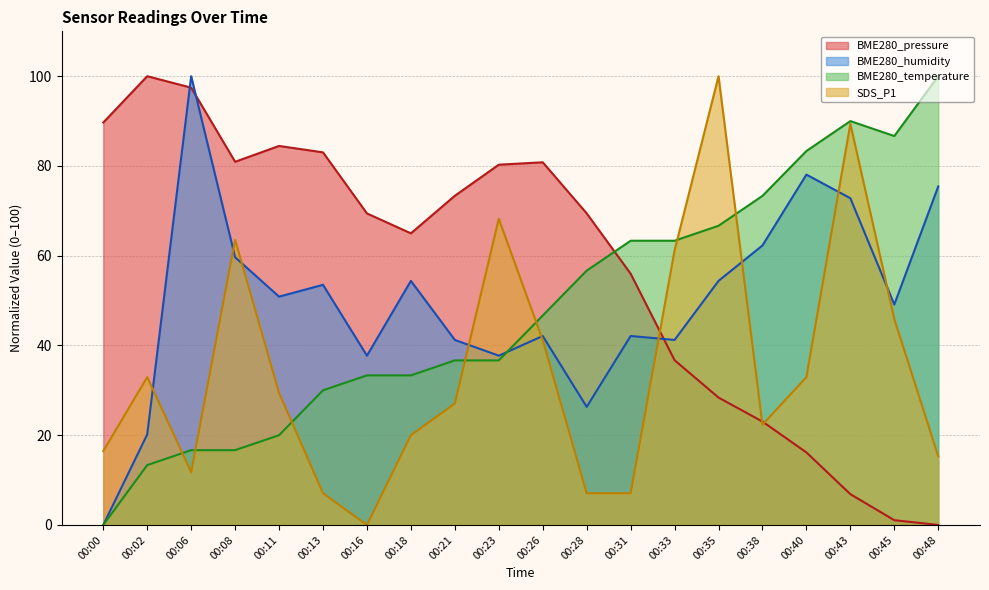

What is the difference between the second highest and minimum values in the SDS_P1 series?

89.4